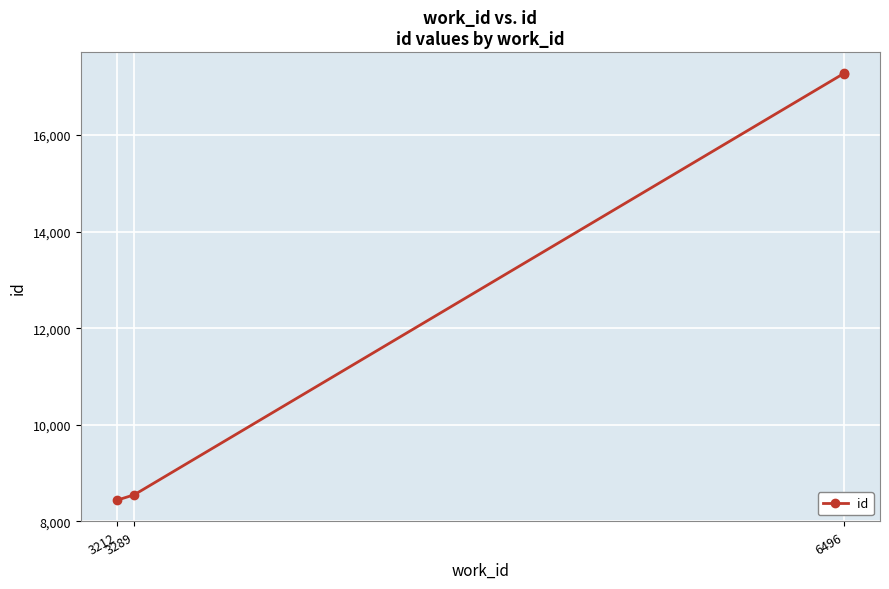

Is it true that the value at 6496 is 17277?

True